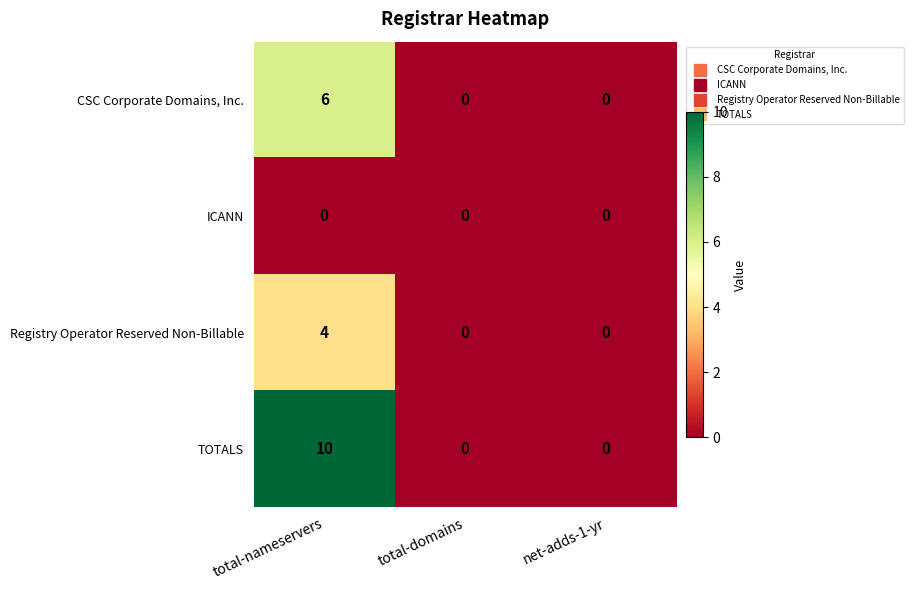

How many distinct data groups are displayed?

4